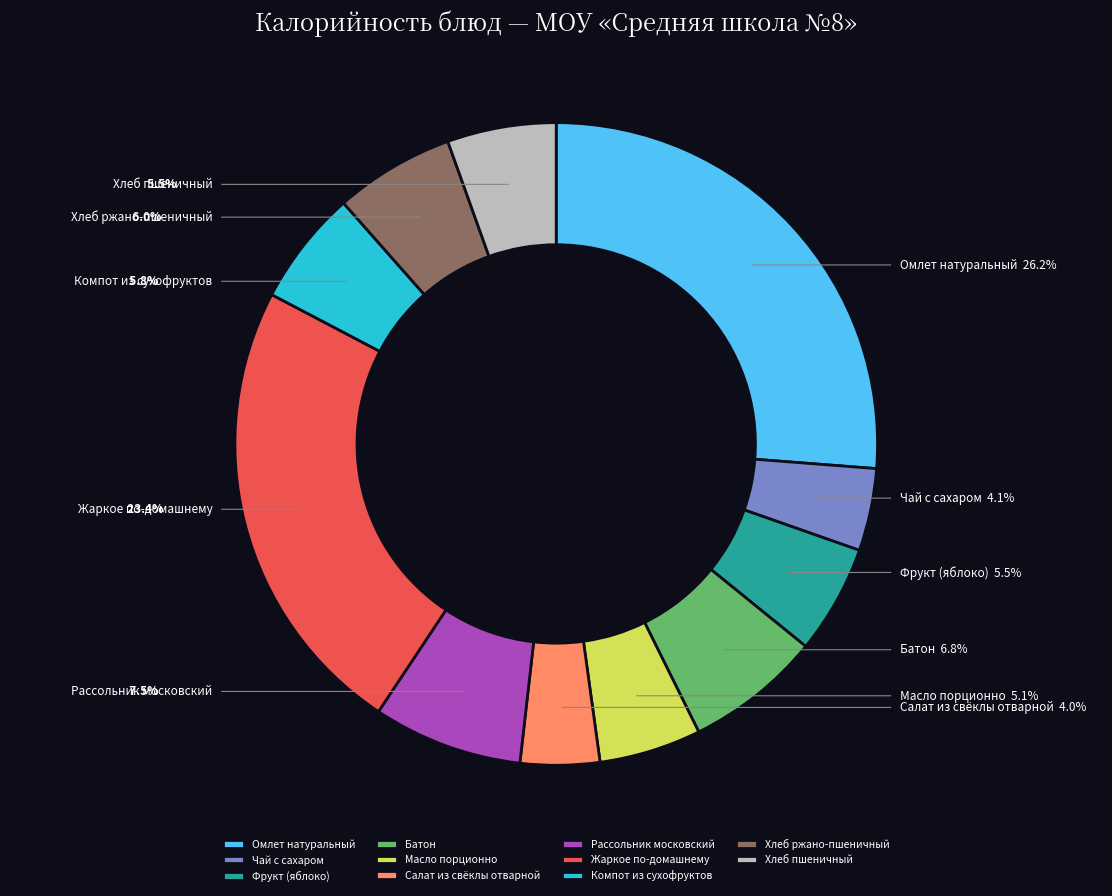

Does any single category account for the majority?

No